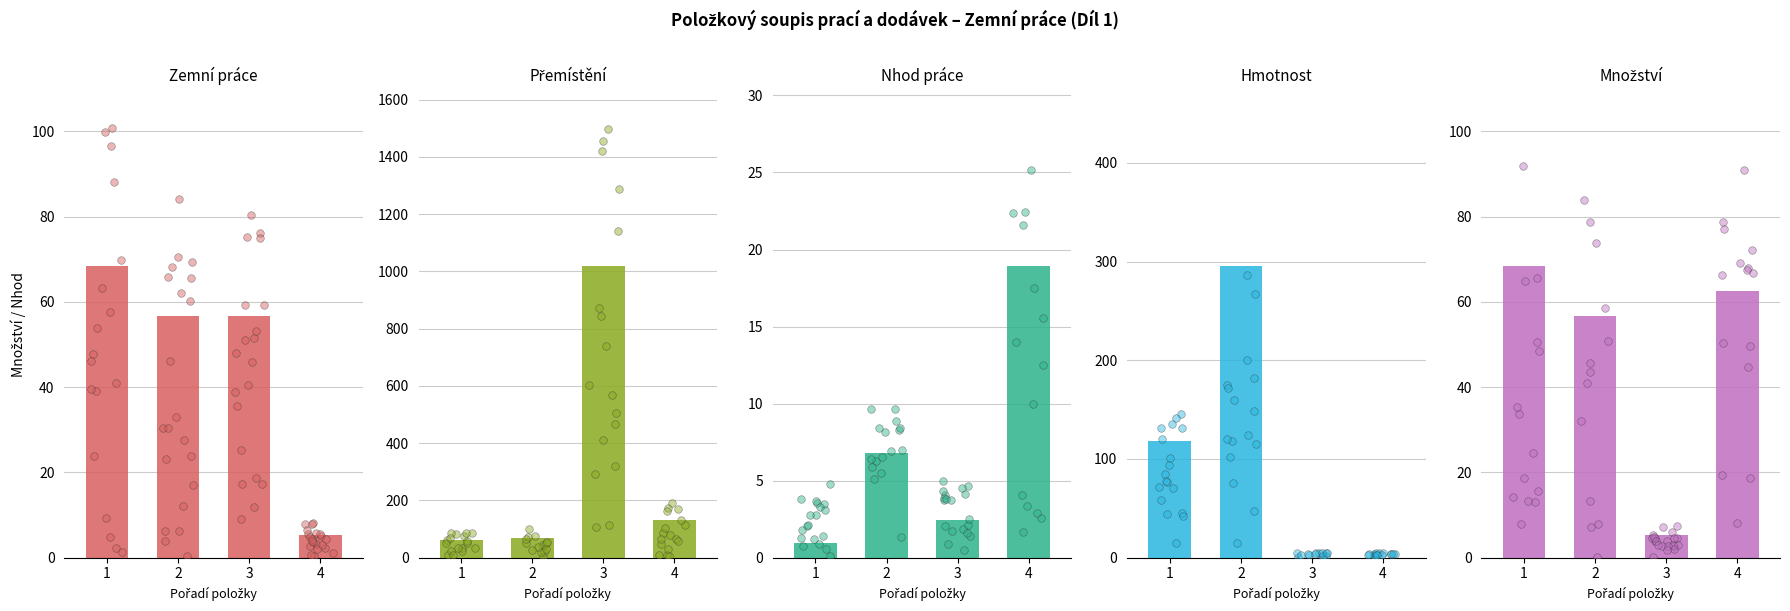

What are all the series names shown in the legend?

Zemní práce, Přemístění, Nhod práce, Hmotnost, Množství